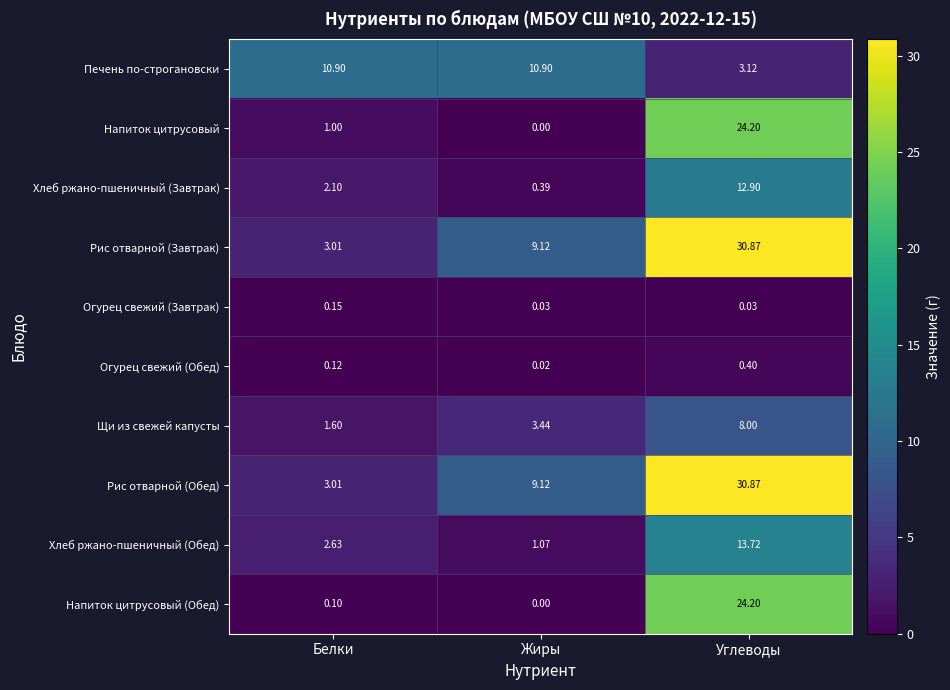

Where is Печень по-строгановски nearest to the value 7?

Углеводы